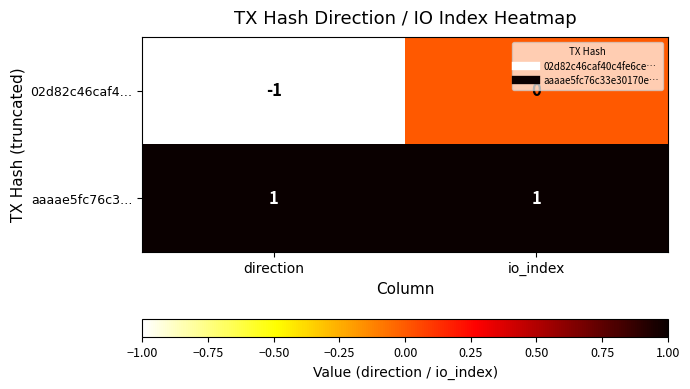

Which category has the lowest value in the 02d82c46caf4… series?

direction